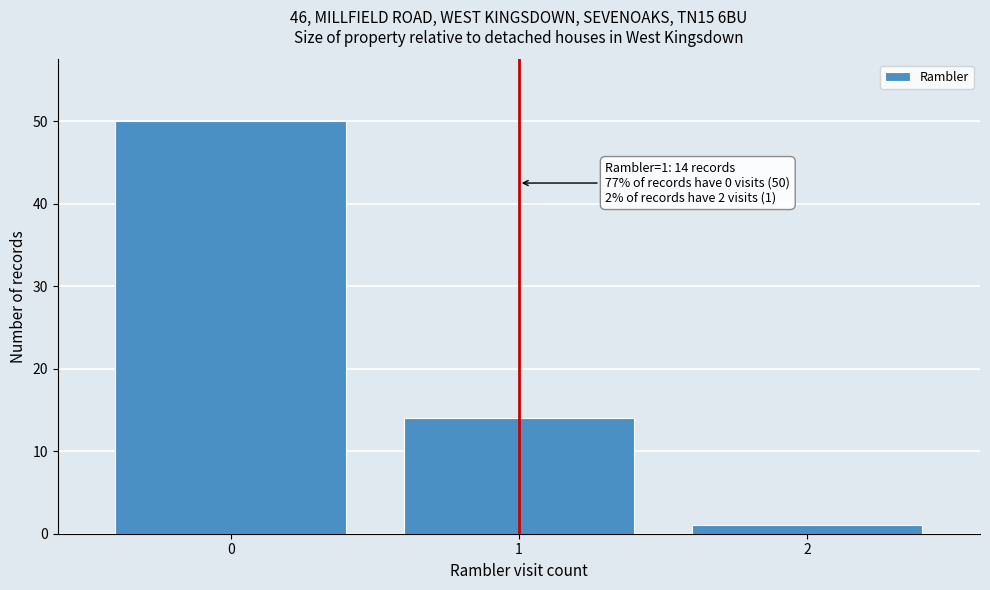

Reading left to right, extract all data points from this chart.

0=50	1=14	2=1